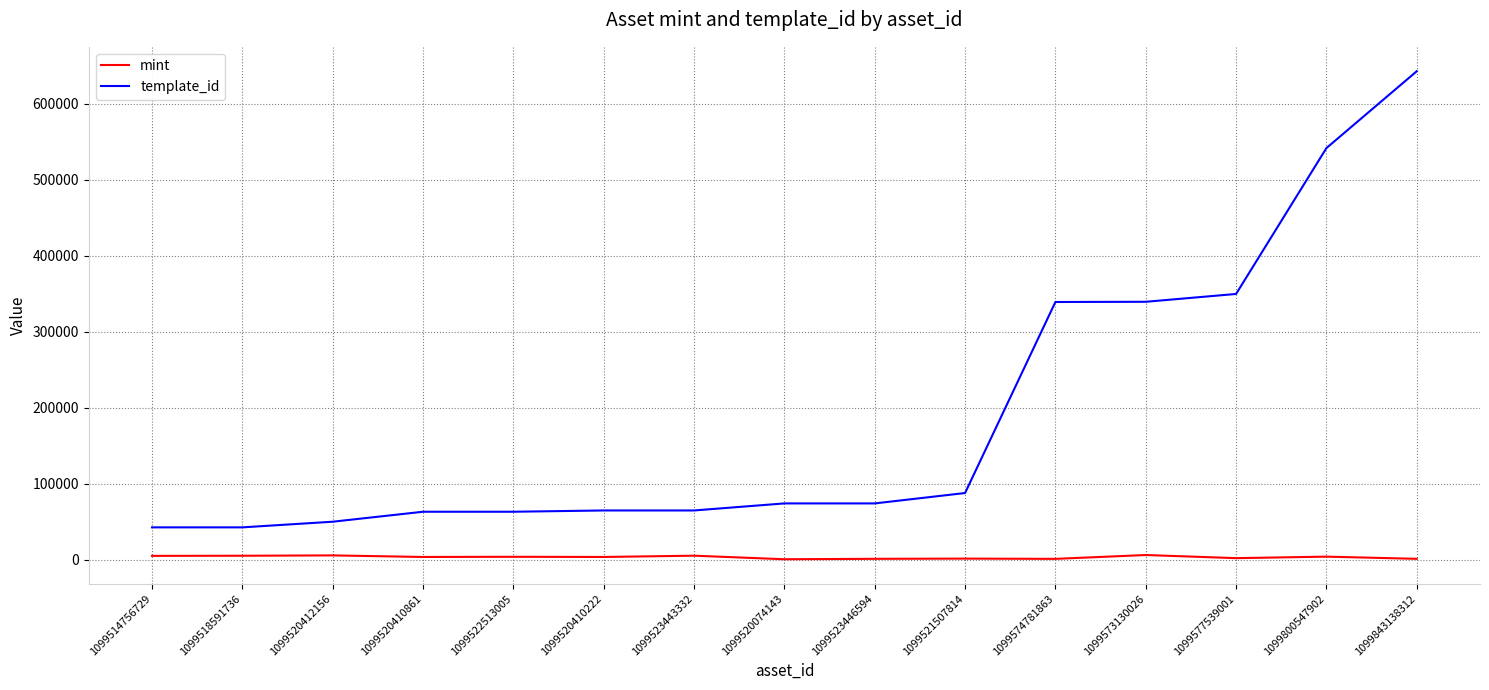

Which series changed the most between 1099521507814 and 1099573130026?

template_id